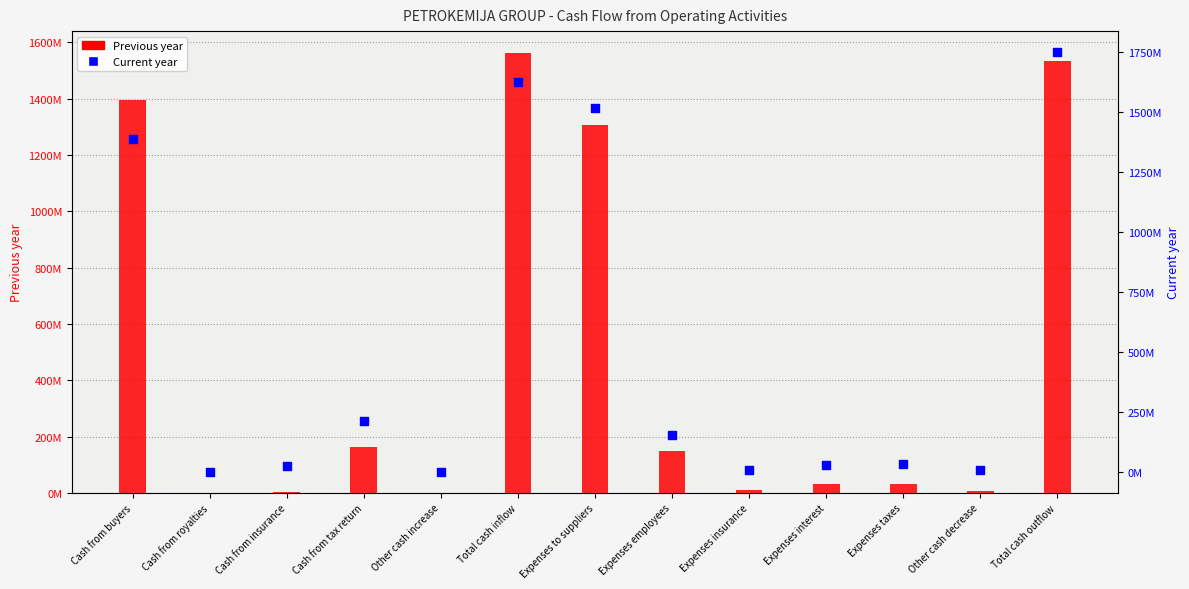

At how many categories does at least one series exceed 1729862022?

1